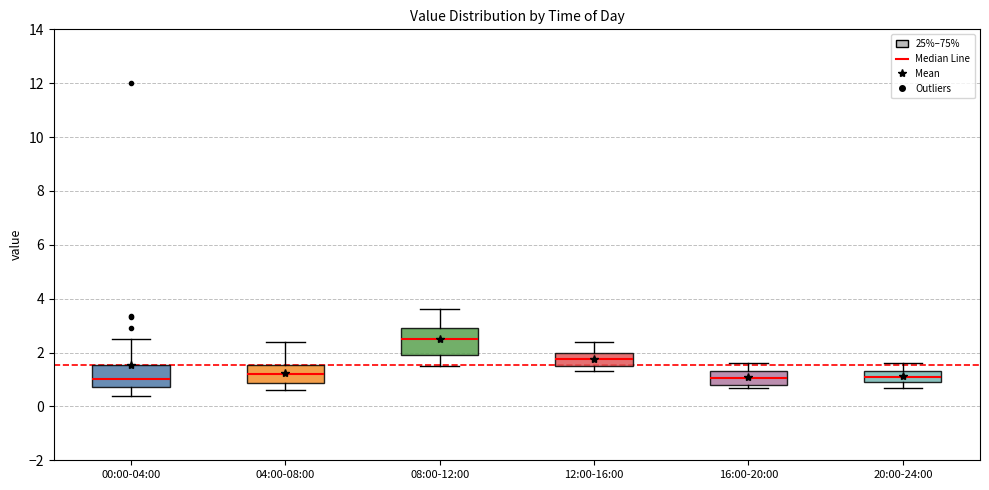

Reading left to right, read every box against the y-axis: the position of its median line, the range the box covers, and the ends of its whiskers. The values are not printed on the chart, so give them approximately, as read against the axis.

00:00-04:00: median 1.0, box 0.8 to 1.6, whiskers 0.4 to 2.6
04:00-08:00: median 1.2, box 0.8 to 1.6, whiskers 0.6 to 2.4
08:00-12:00: median 2.6, box 2.0 to 3.0, whiskers 1.6 to 3.6
12:00-16:00: median 1.8, box 1.6 to 2.0, whiskers 1.4 to 2.4
16:00-20:00: median 1.0, box 0.8 to 1.4, whiskers 0.8 (just below the box's lower edge) to 1.6
20:00-24:00: median 1.2, box 1.0 to 1.4, whiskers 0.8 to 1.6